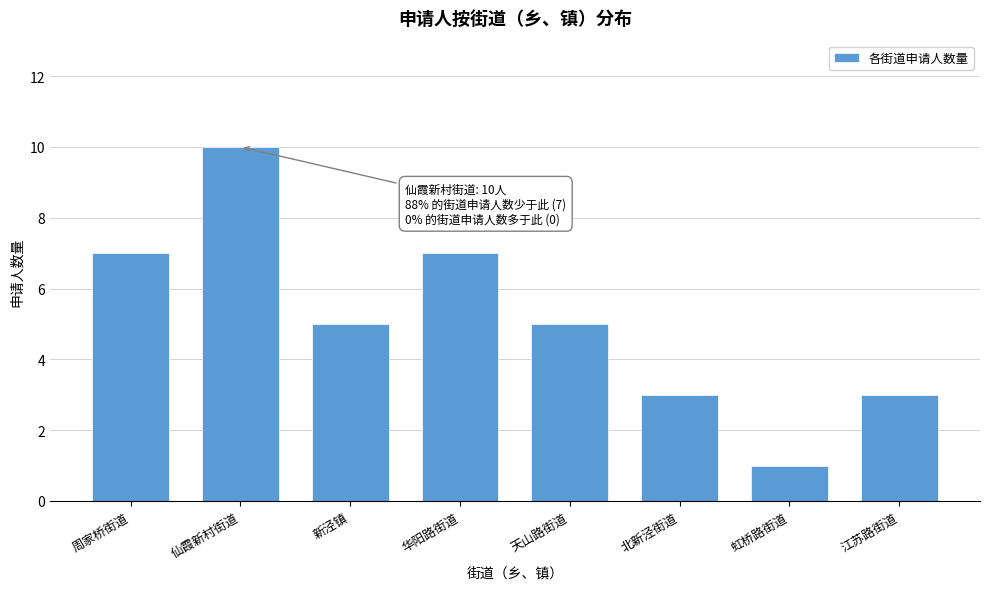

Reading left to right, transcribe all the data shown in this chart.

7	10	5	7	5	3	1	3